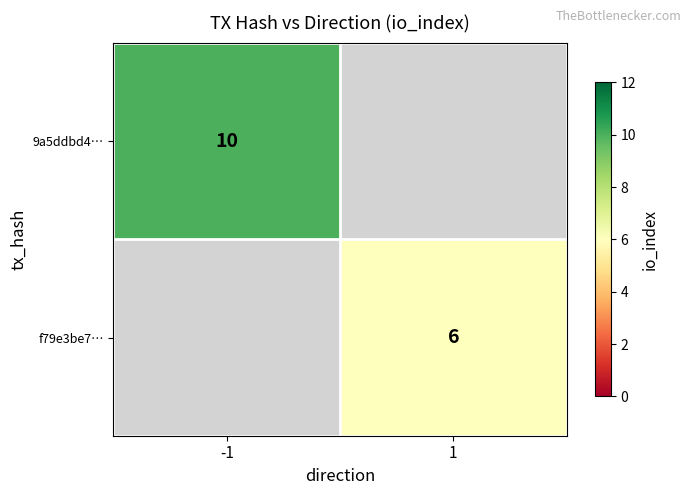

What is the minimum value shown in the chart?

6.0